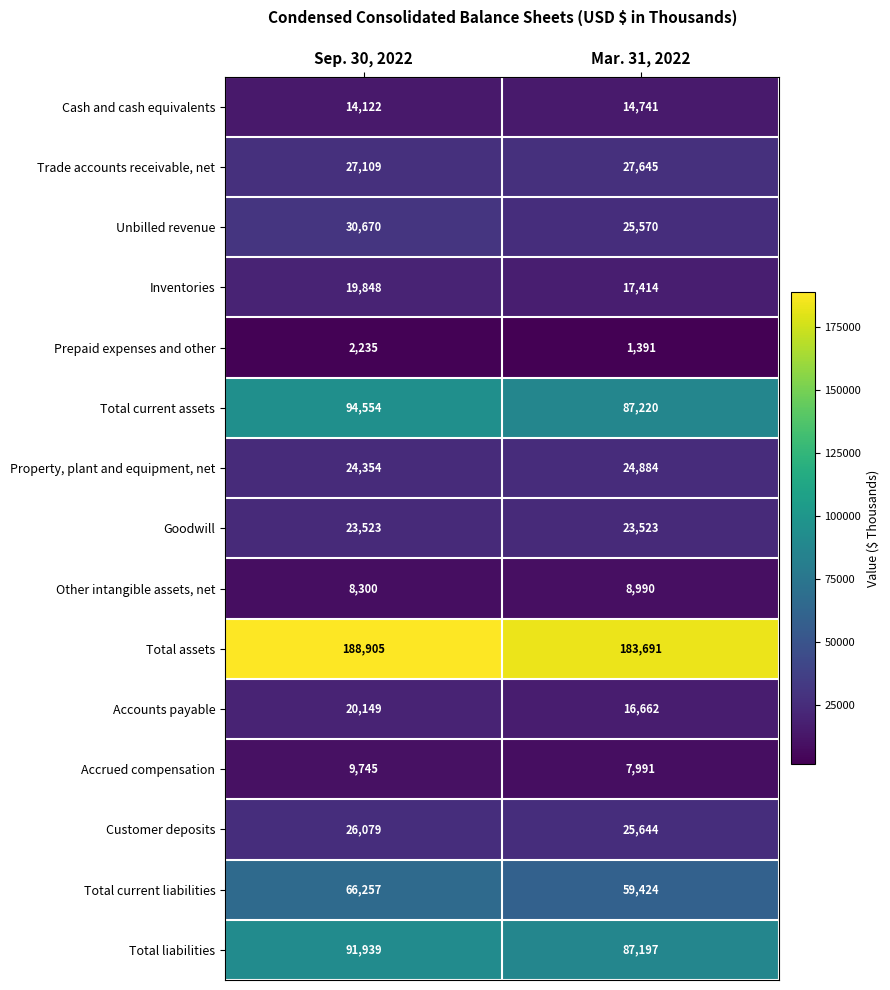

Reading right to left, extract all data points from this chart.

Cash and cash equivalents: Mar. 31, 2022=14741	Sep. 30, 2022=14122
Trade accounts receivable, net: Mar. 31, 2022=27645	Sep. 30, 2022=27109
Unbilled revenue: Mar. 31, 2022=25570	Sep. 30, 2022=30670
Inventories: Mar. 31, 2022=17414	Sep. 30, 2022=19848
Prepaid expenses and other: Mar. 31, 2022=1391	Sep. 30, 2022=2235
Total current assets: Mar. 31, 2022=87220	Sep. 30, 2022=94554
Property, plant and equipment, net: Mar. 31, 2022=24884	Sep. 30, 2022=24354
Goodwill: Mar. 31, 2022=23523	Sep. 30, 2022=23523
Other intangible assets, net: Mar. 31, 2022=8990	Sep. 30, 2022=8300
Total assets: Mar. 31, 2022=183691	Sep. 30, 2022=188905
Accounts payable: Mar. 31, 2022=16662	Sep. 30, 2022=20149
Accrued compensation: Mar. 31, 2022=7991	Sep. 30, 2022=9745
Customer deposits: Mar. 31, 2022=25644	Sep. 30, 2022=26079
Total current liabilities: Mar. 31, 2022=59424	Sep. 30, 2022=66257
Total liabilities: Mar. 31, 2022=87197	Sep. 30, 2022=91939